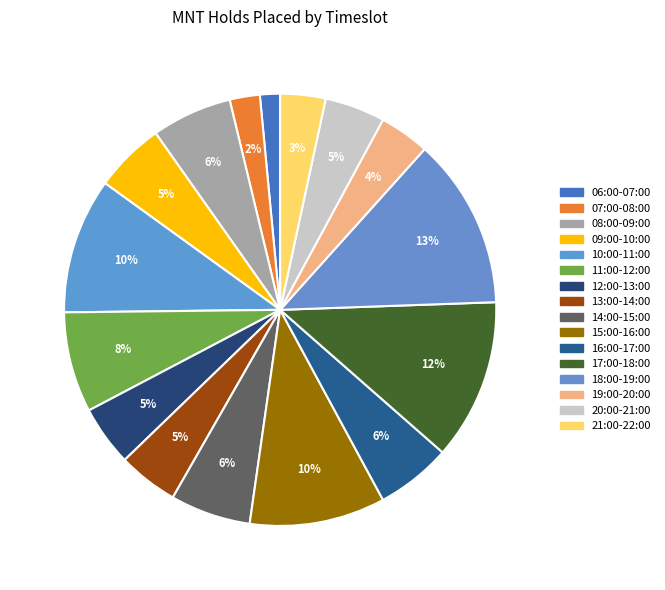

Is there any slice that represents more than half of the pie?

No